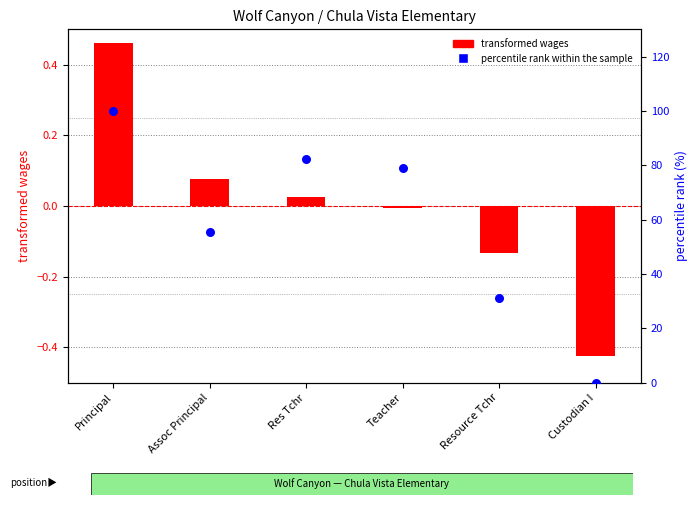

Which series has the largest total across all categories?

percentile rank within the sample